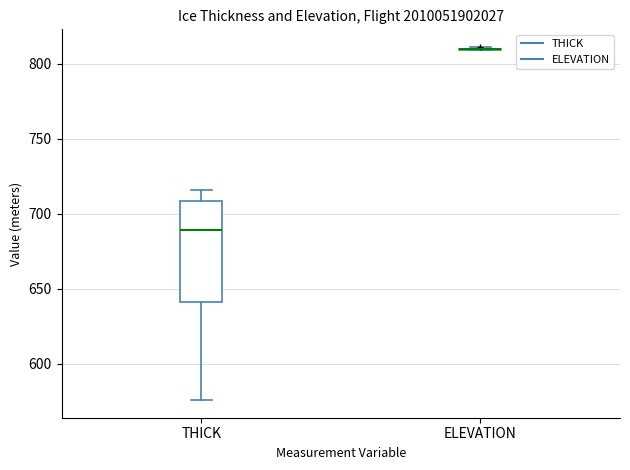

Which box is the tallest, from its lower edge to its upper edge?

THICK